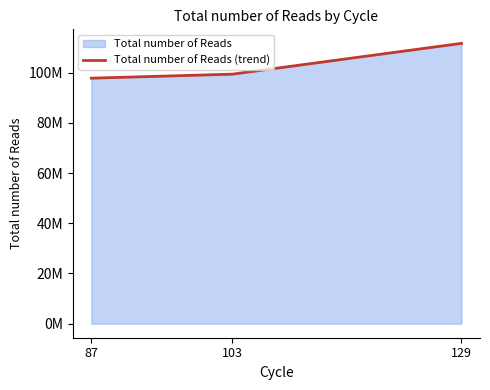

List the labels in order of value, smallest first.

87, 103, 129